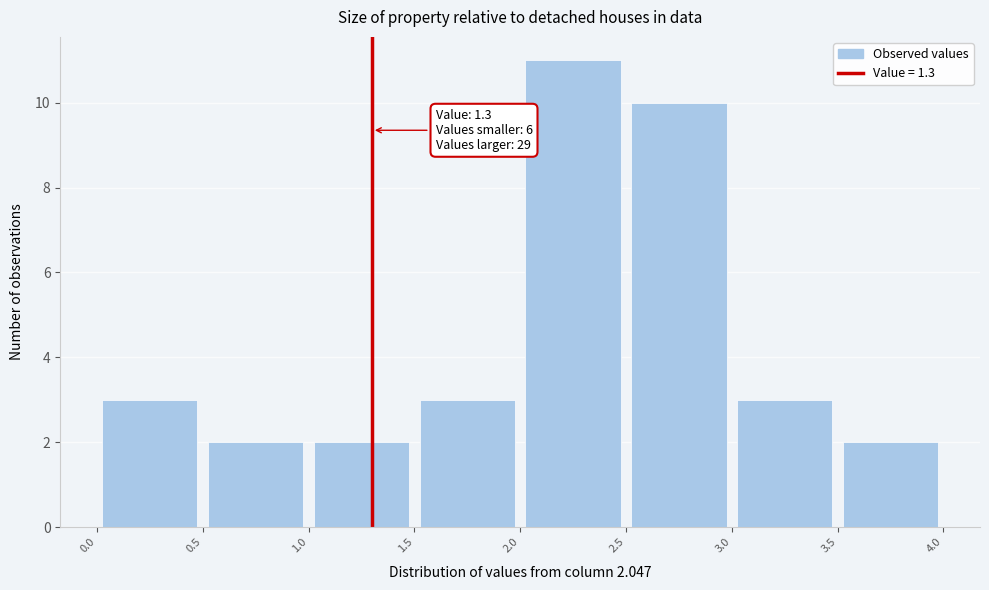

Which range on the x-axis has the tallest bar?

2.0 to 2.5